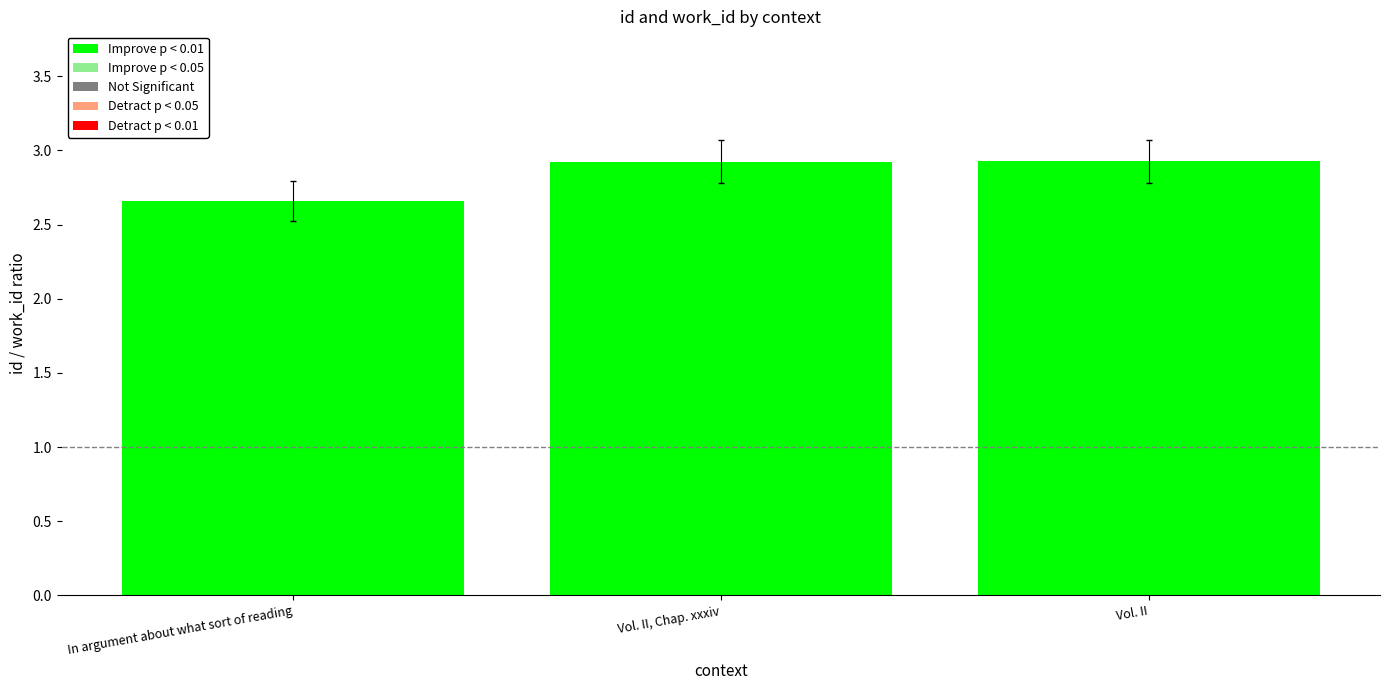

What is the label of the 2nd bar from the right?

Vol. II, Chap. xxxiv